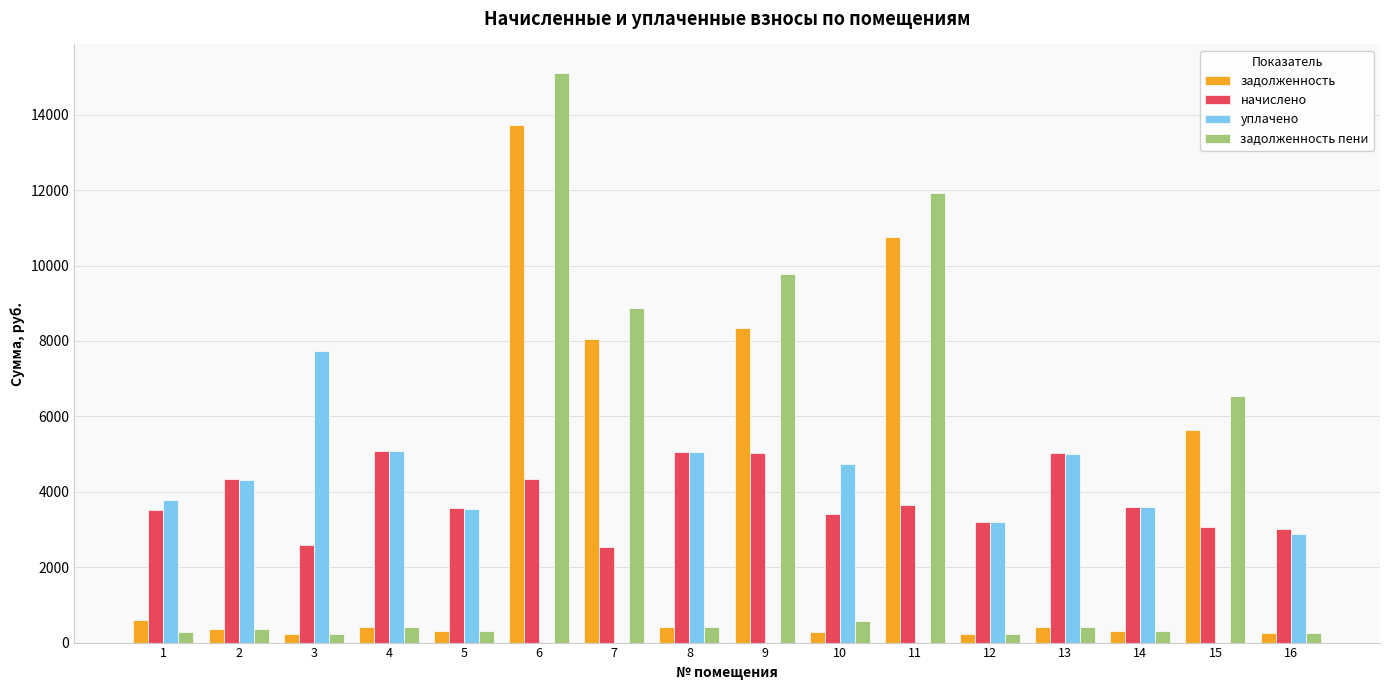

What are all the series names shown in the legend?

задолженность, начислено, уплачено, задолженность пени